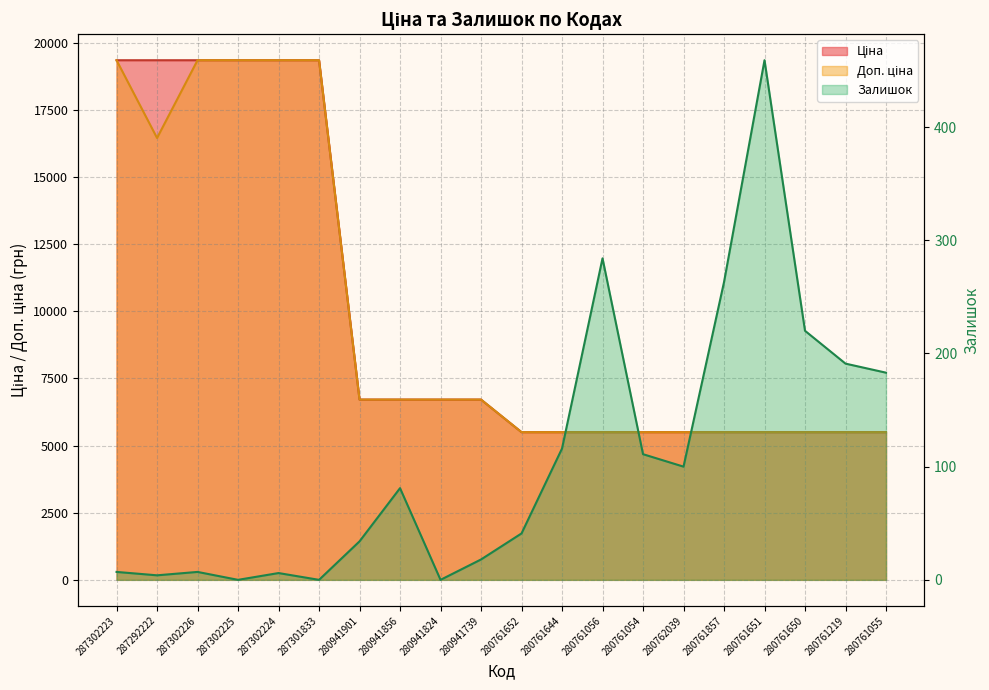

Does the chart display data point markers on the line(s)?

No